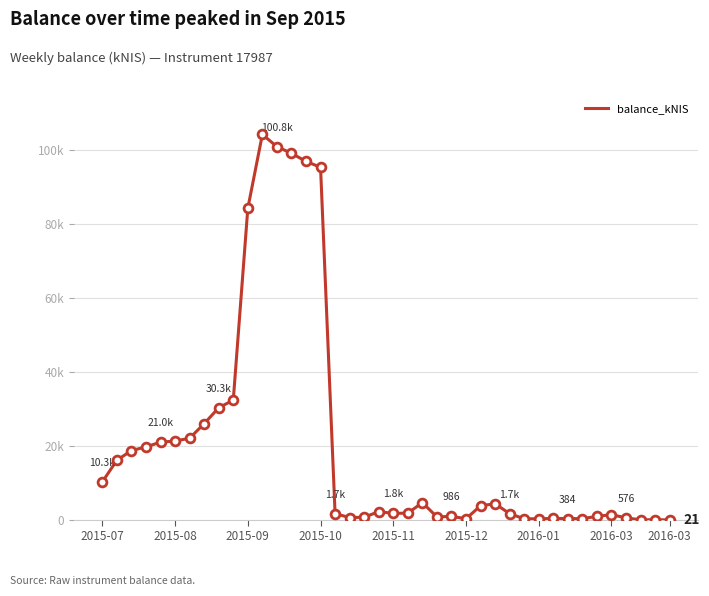

Is this an area chart (filled region under the line)?

No